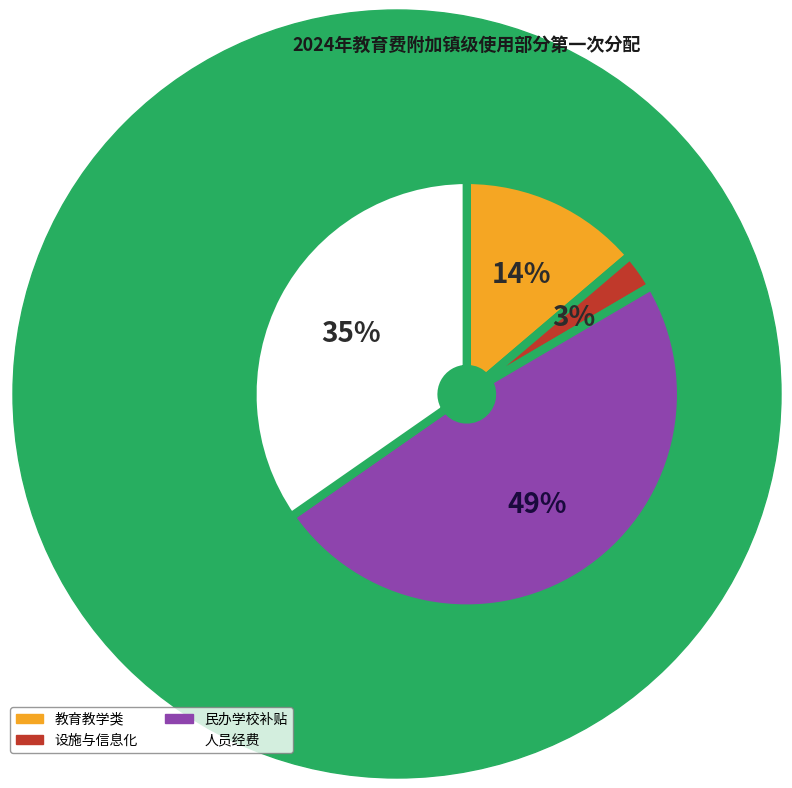

To the nearest percent, what is the difference between the largest and smallest slice percentages?

46%